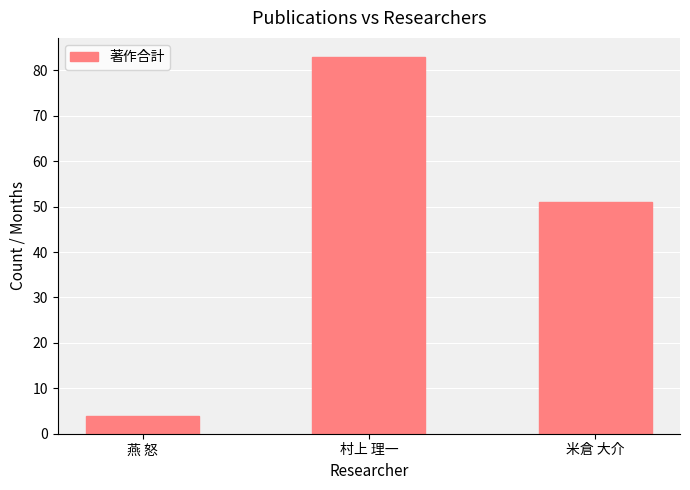

Reading left to right, list all the values displayed in this chart.

4	83	51